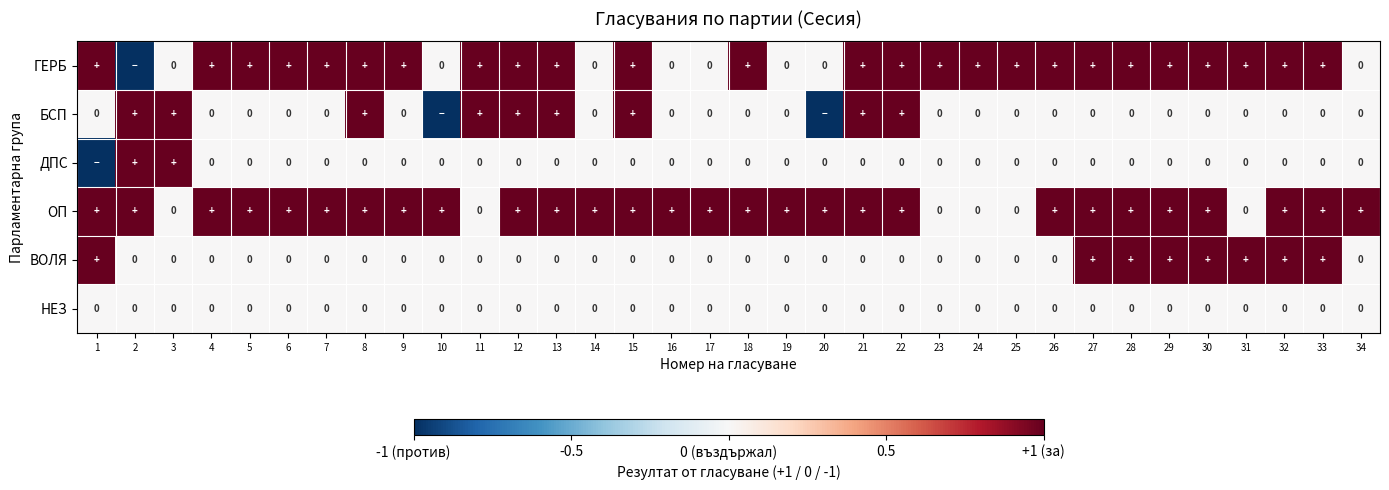

Which category has the highest value in the ДПС series?

2